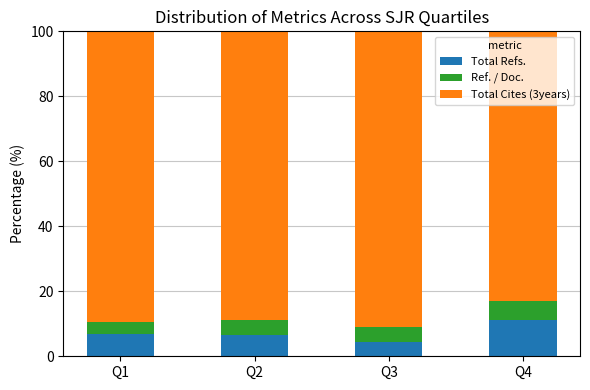

What is the total value across all series at Q2?

100.0